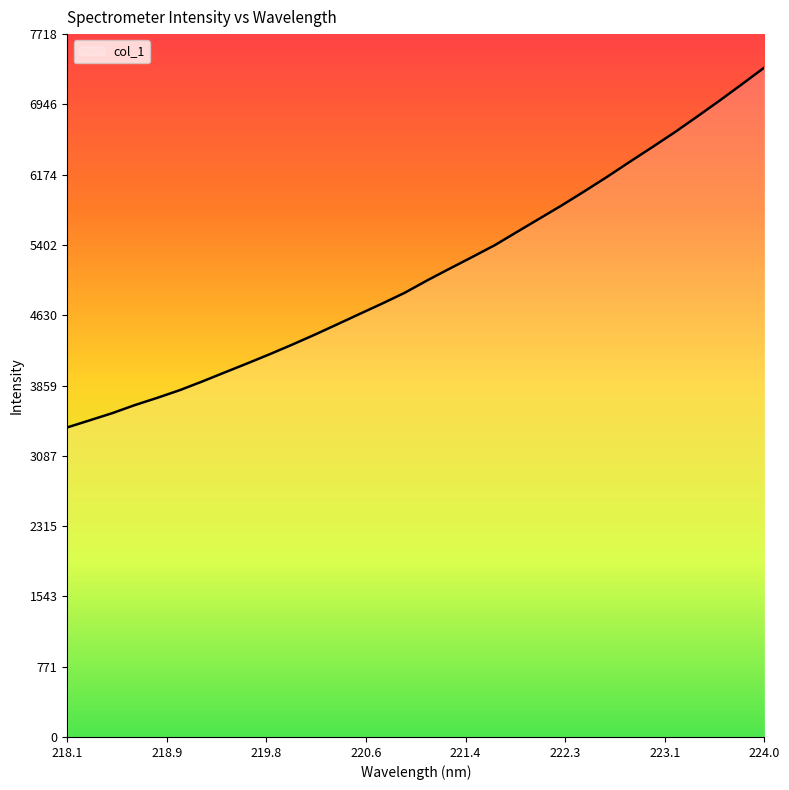

What is the difference between the maximum and minimum values?

3951.2